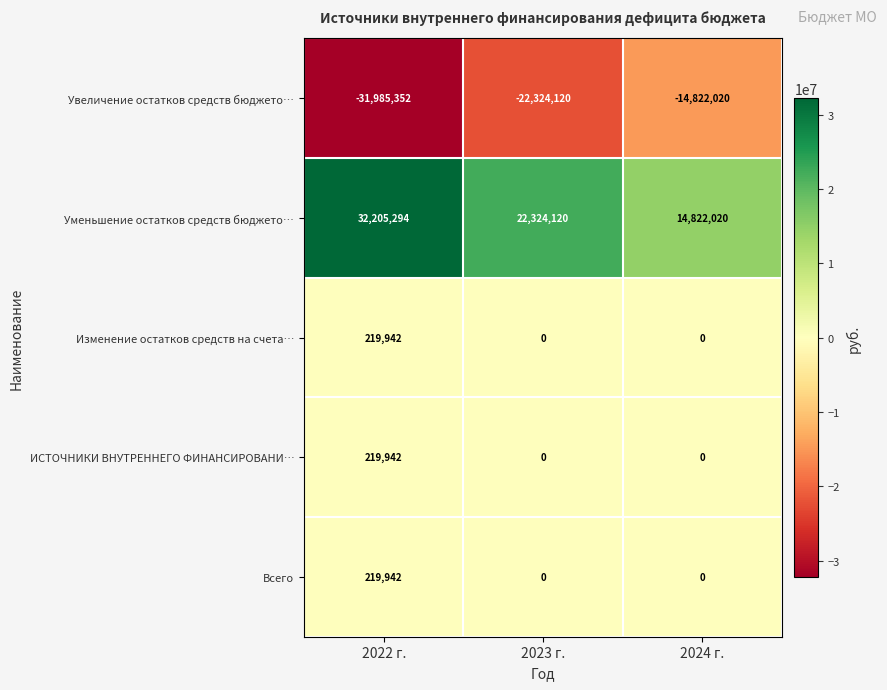

What is the maximum value for Всего?

219942